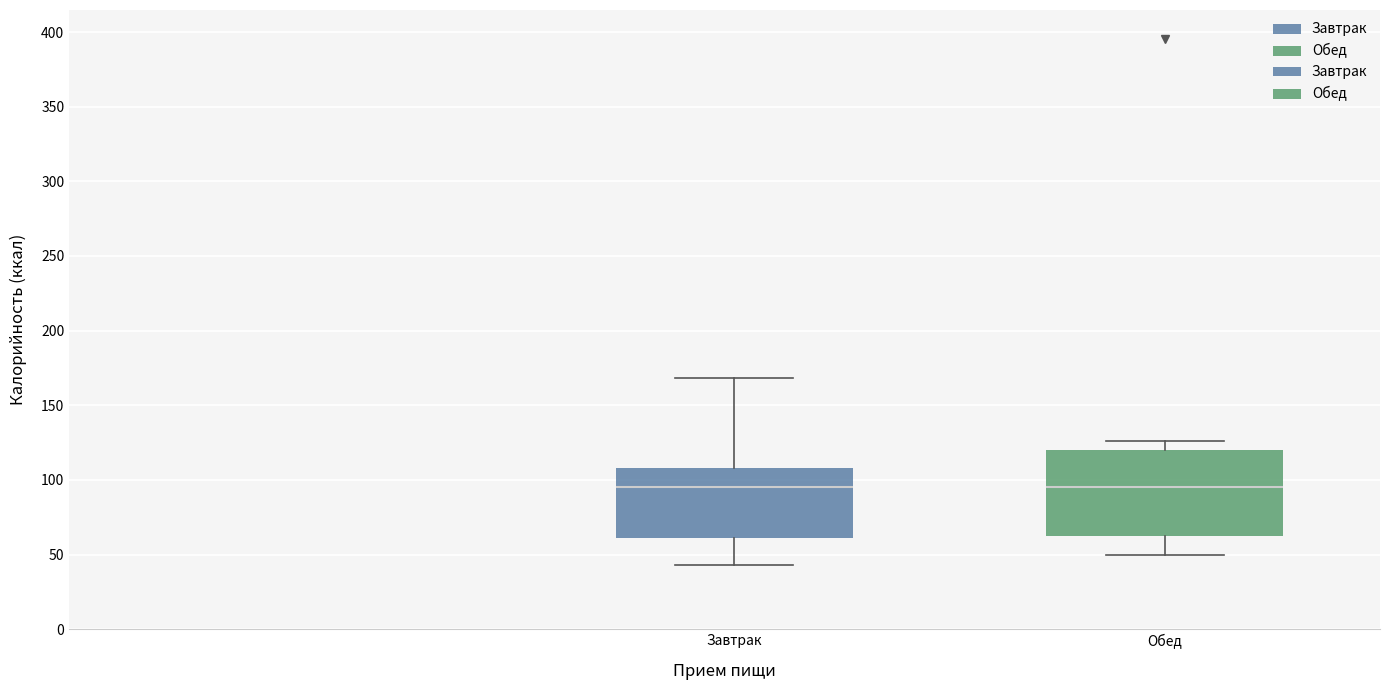

Where does the lower whisker of the box for Завтрак end on the y-axis? The values are not printed on the chart, so give them approximately, as read against the axis.

45